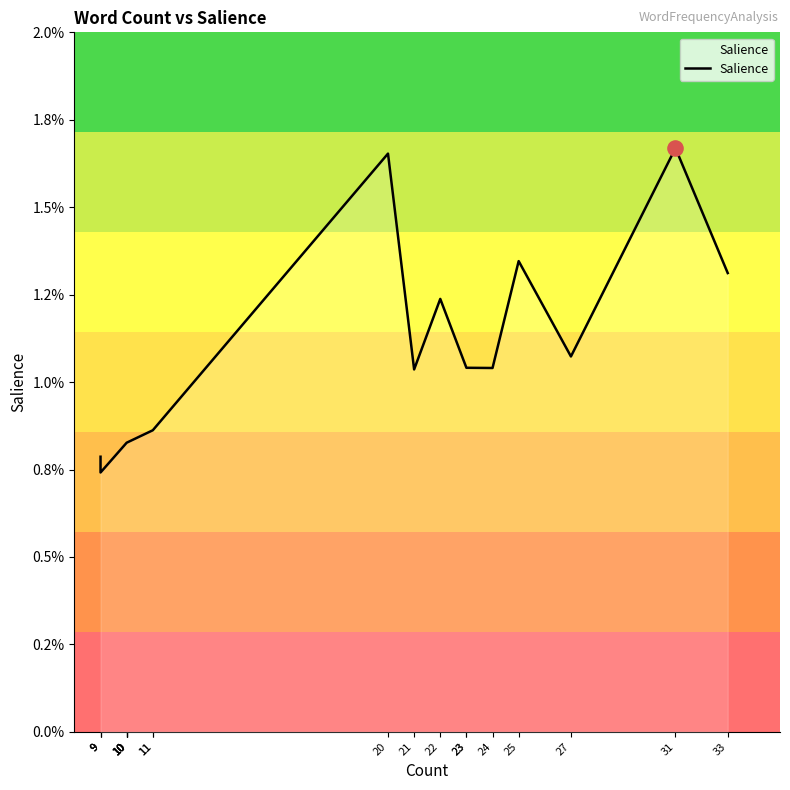

Which has a higher value, 10 or 24?

24